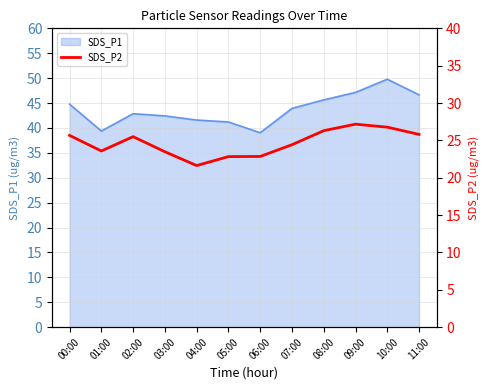

Where is the data nearest to the value 24?

01:00